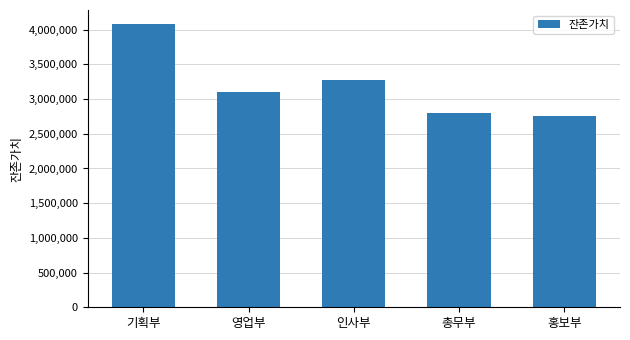

The chart shows a value of 4080000 at 기획부. True or false?

True